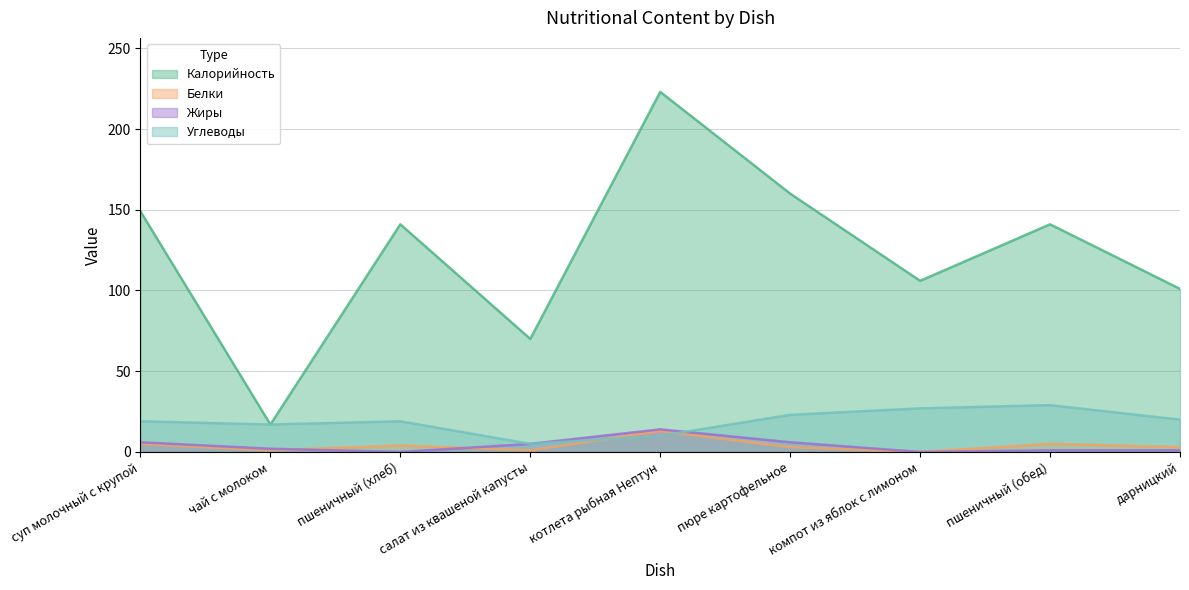

Is it true that Жиры equals 6 at пюре картофельное?

True